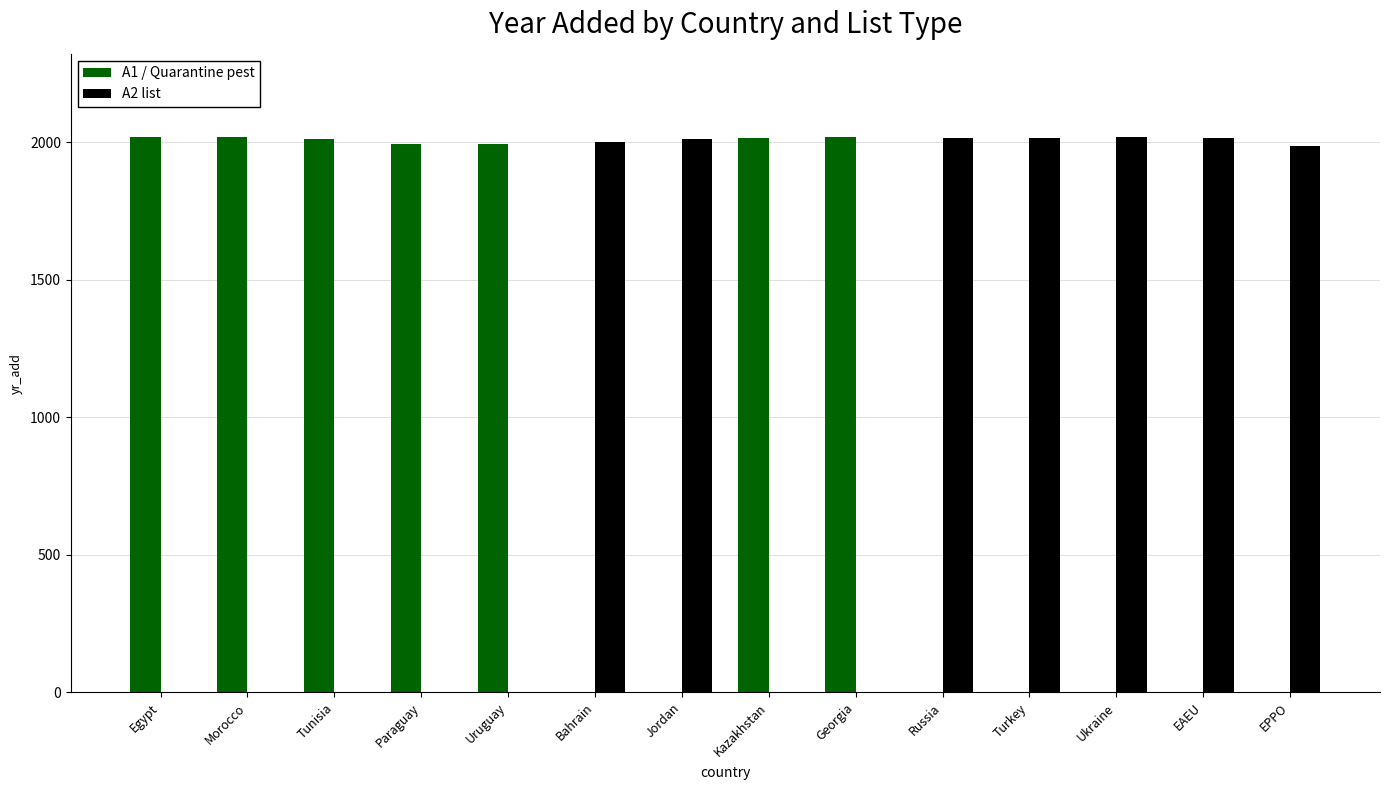

The value of A1 / Quarantine pest at Jordan is 977. True or false?

False